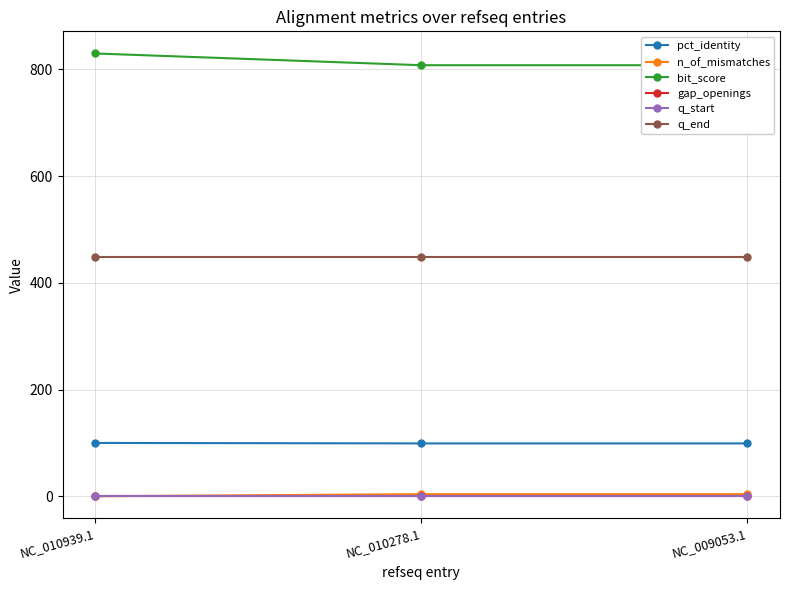

Reading right to left, extract all data points from this chart.

pct_identity: 99.1	99.1	100.0
n_of_mismatches: 4.0	4.0	0.0
bit_score: 808.0	808.0	830.0
gap_openings: 0.0	0.0	0.0
q_start: 1.0	1.0	1.0
q_end: 449.0	449.0	449.0